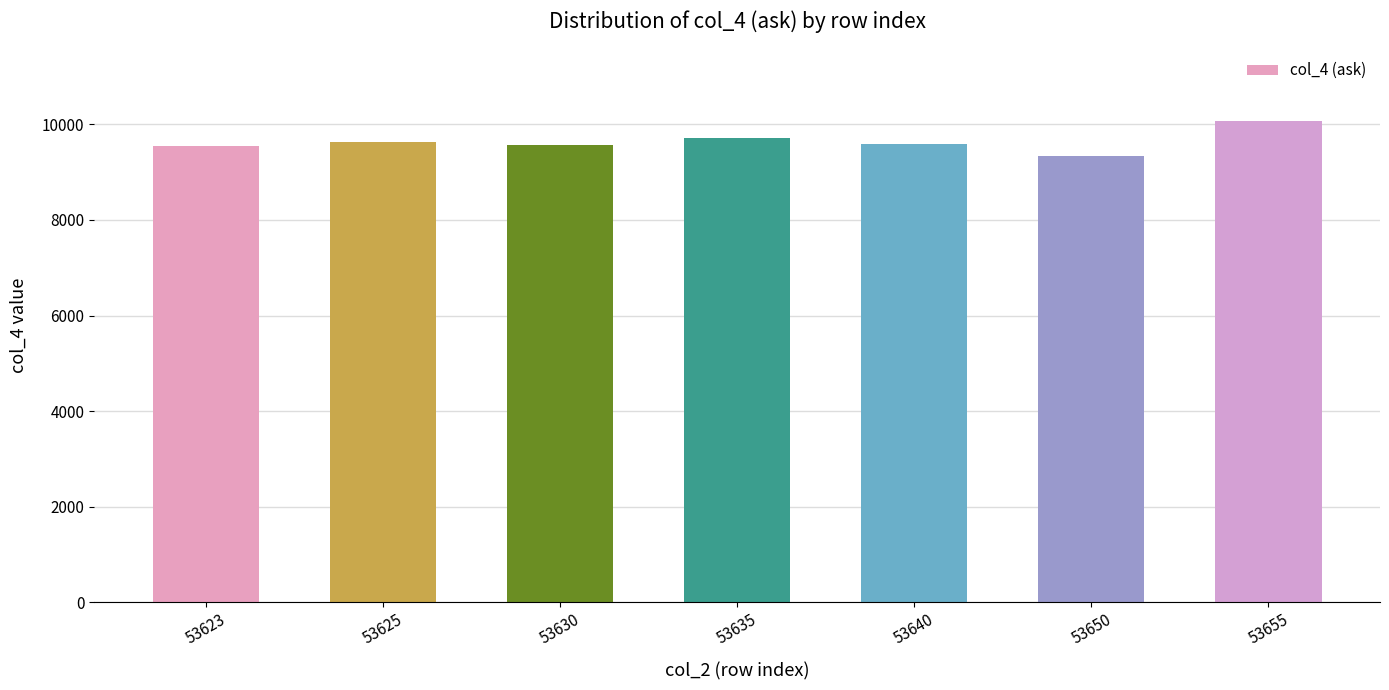

What is the value of the 1st bar from the left?

9546